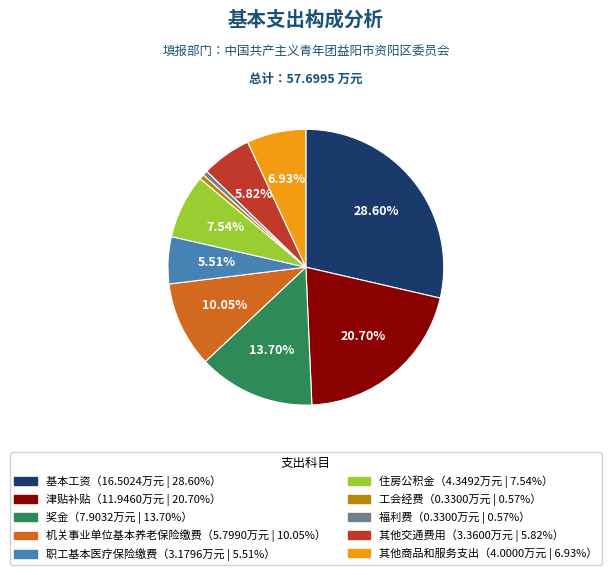

How many slices are in this pie chart?

10